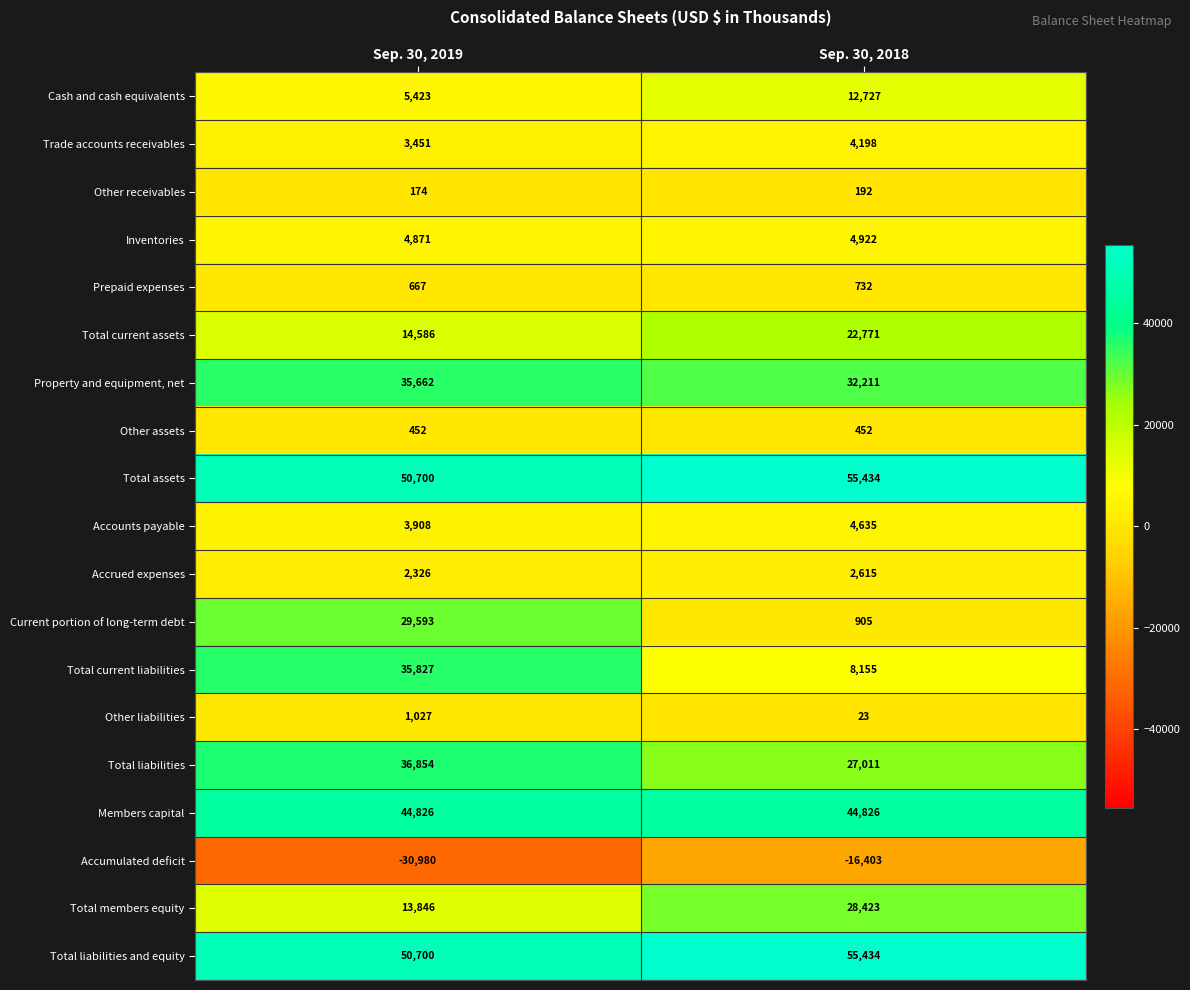

Where is Accumulated deficit nearest to the value -23691?

Sep. 30, 2018